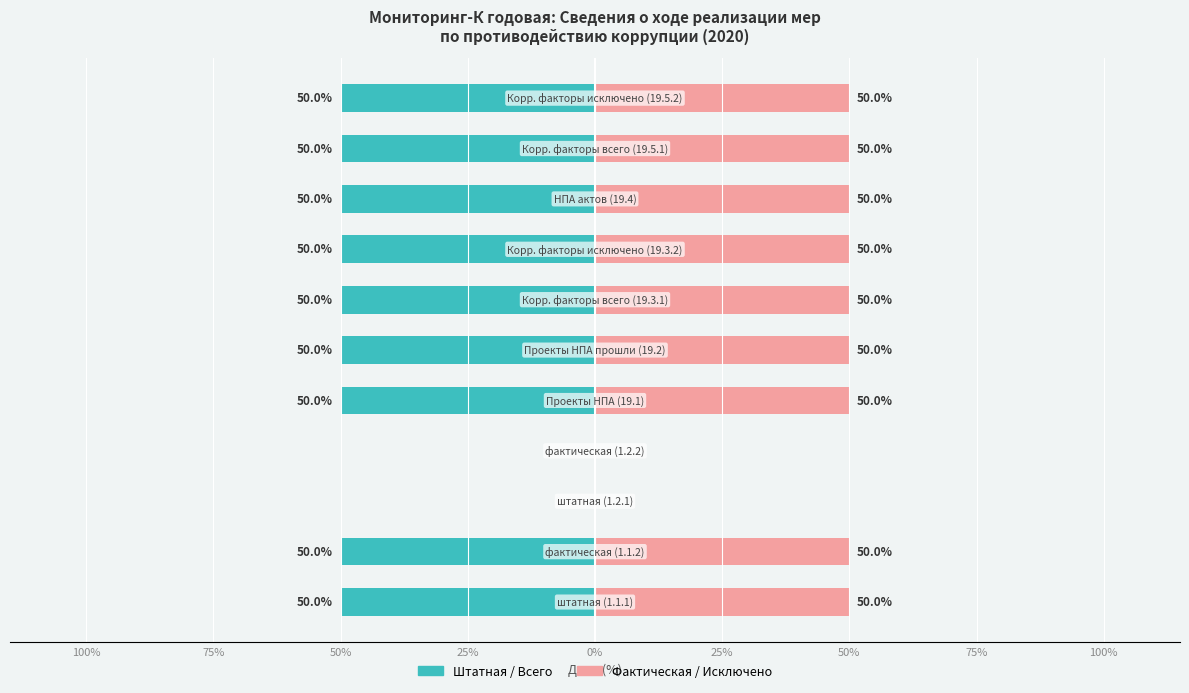

What is the difference between the maximum and minimum values in the Штатная / Всего series?

50